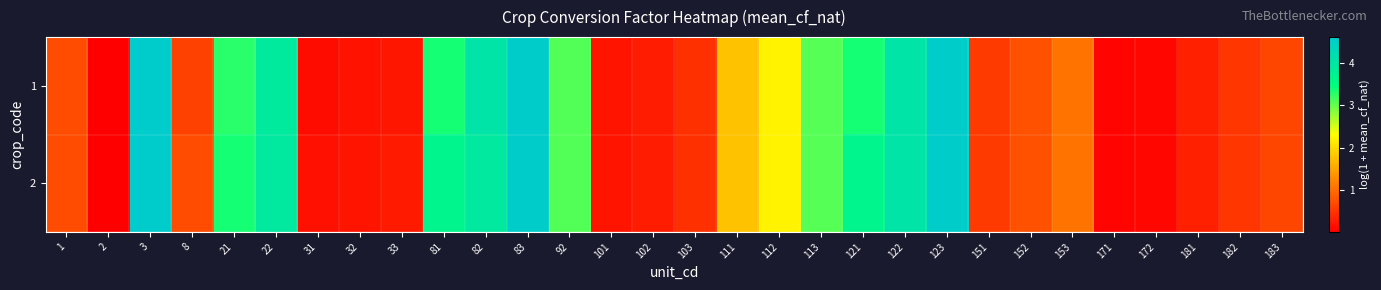

At 33, list the series in order from smallest to largest.

1, 2